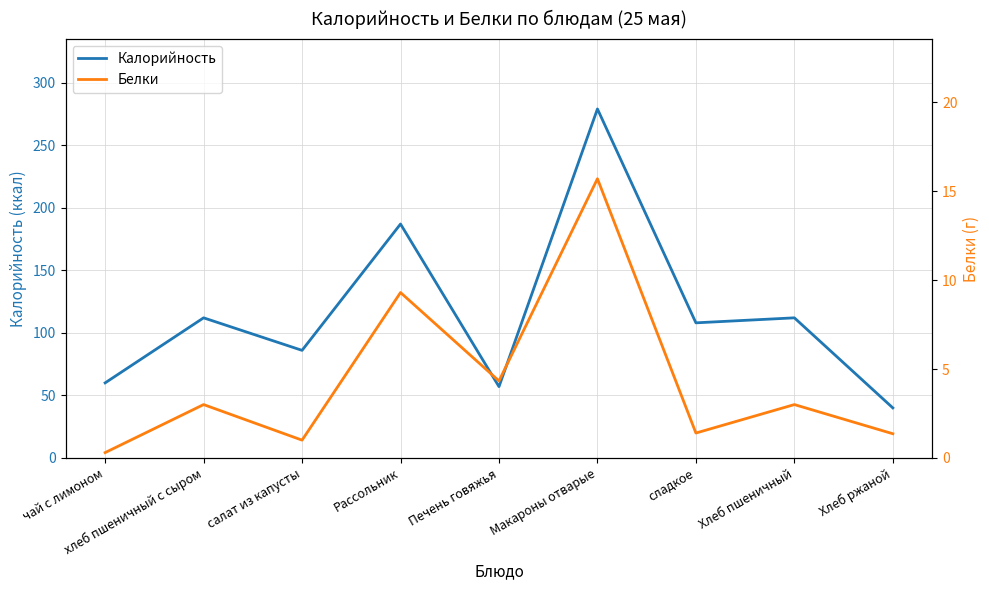

Which has a higher value, хлеб пшеничный с сыром or Хлеб пшеничный?

хлеб пшеничный с сыром